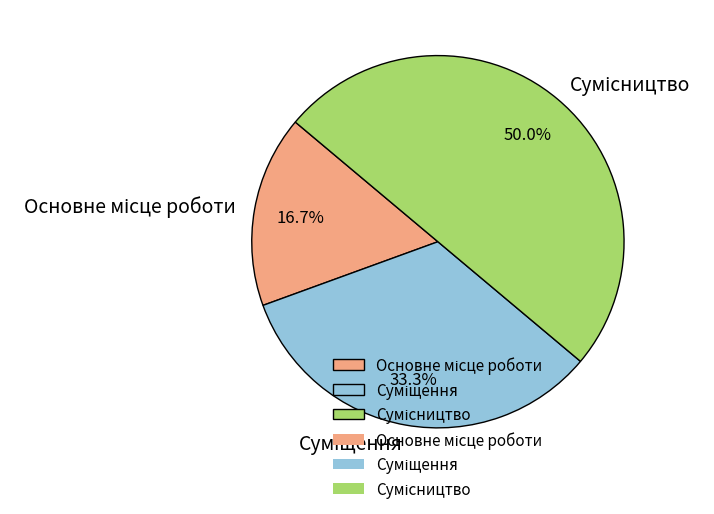

How many segments does this pie chart have?

3